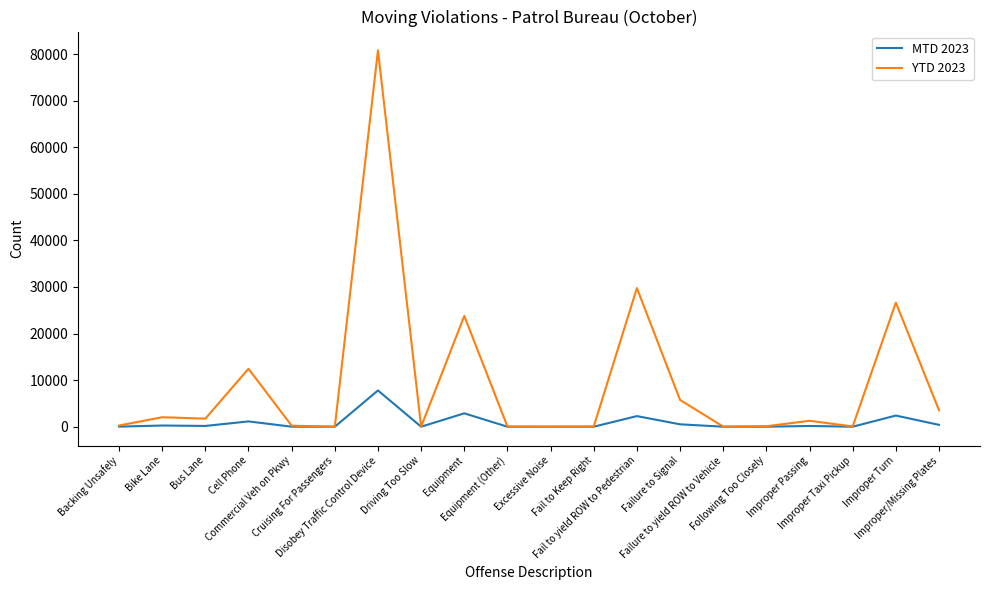

What are all the series names shown in the legend?

MTD 2023, YTD 2023